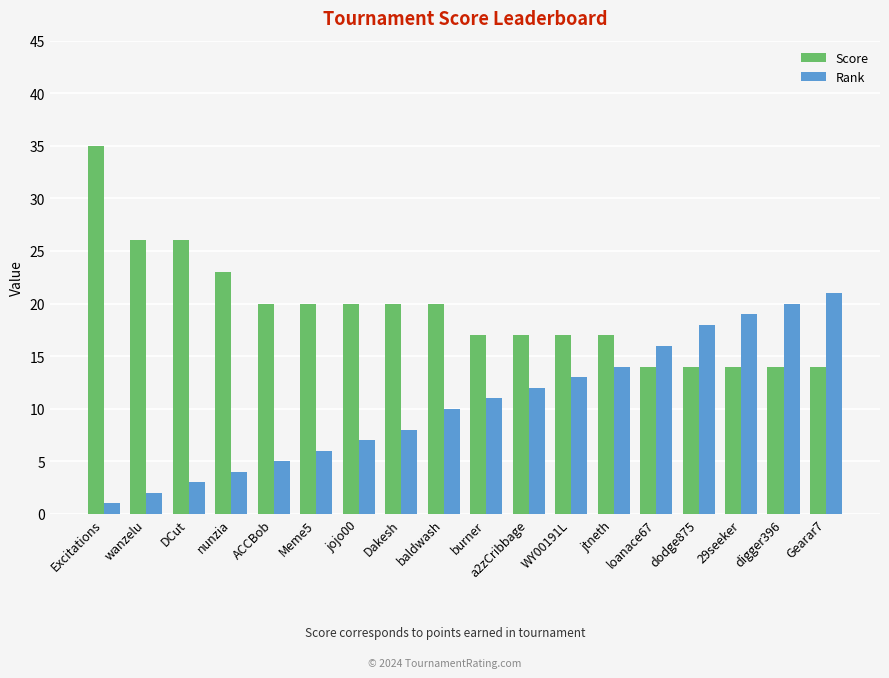

Which series has the largest total across all categories?

Score